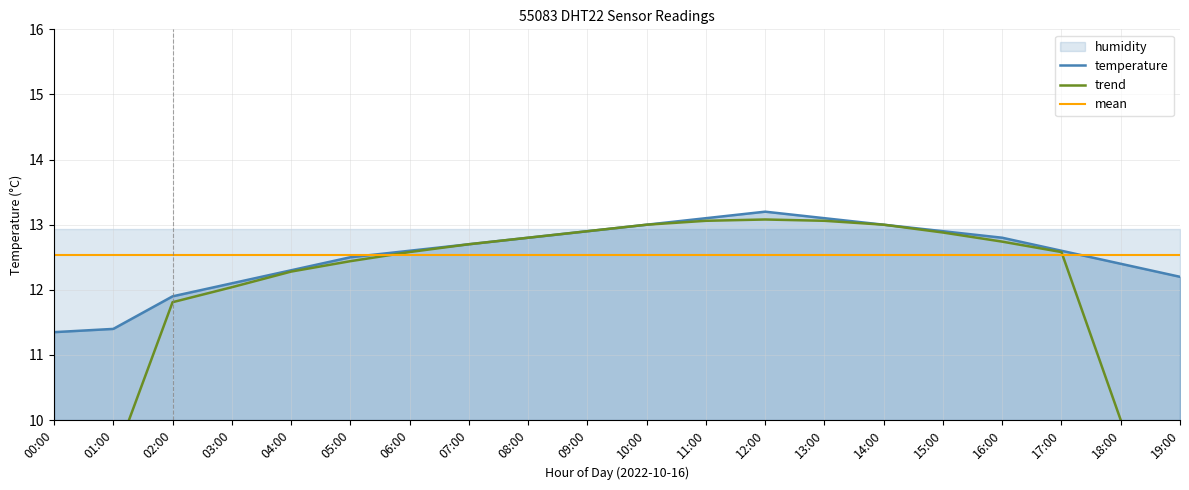

List the series in order of their peak value, lowest first.

mean, trend, temperature